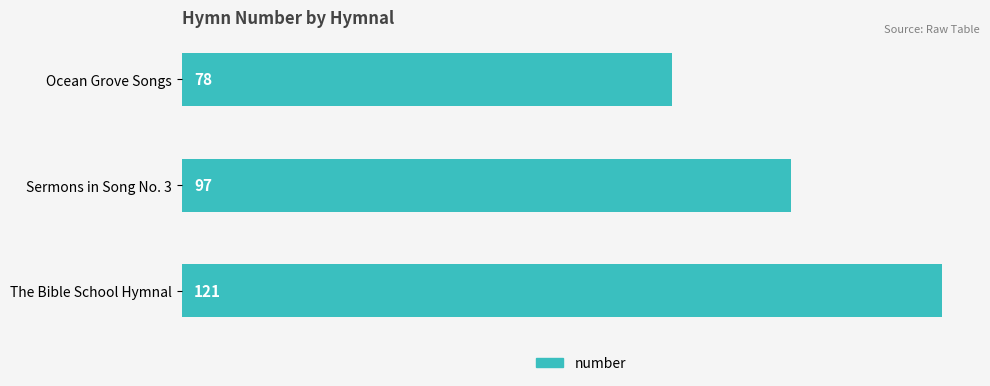

Reading top to bottom, transcribe all the data shown in this chart.

Ocean Grove Songs=78	Sermons in Song No. 3=97	The Bible School Hymnal=121